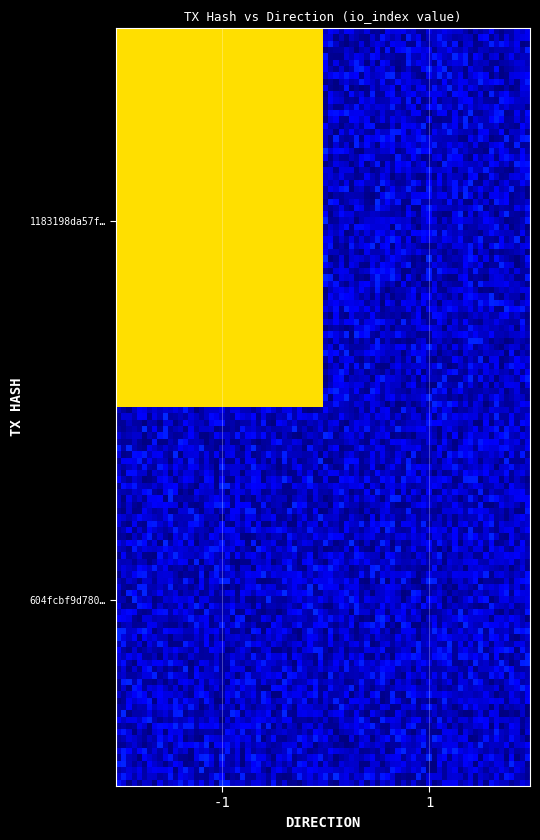

Which series has the widest spread of values?

1183198da57f47f15a7d75475b2f5f831cb5a9b